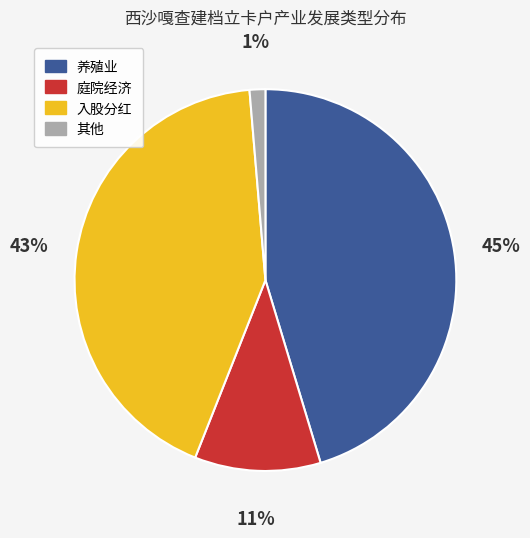

Is it true that 养殖业 is 39% of the pie?

False